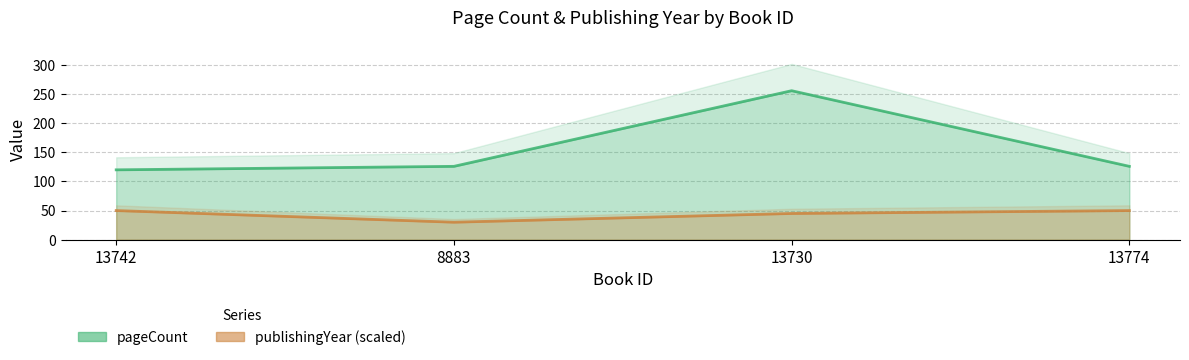

List the series in order of their overall mean, highest first.

pageCount, publishingYear